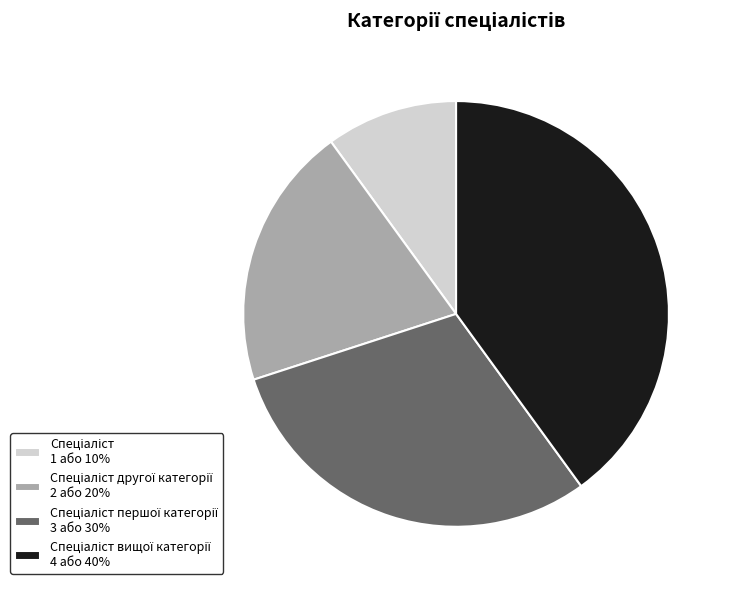

Count the number of slices in the pie.

4